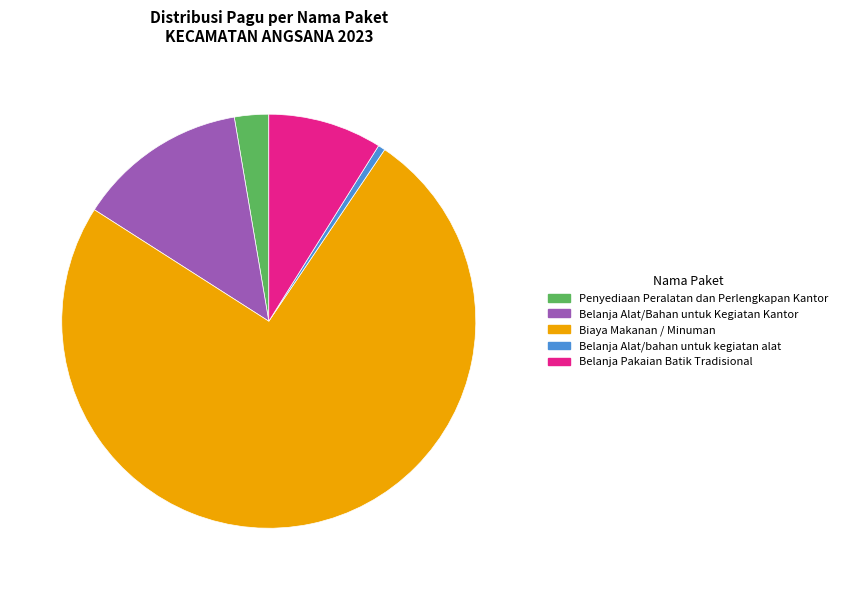

Rank the categories by value from highest to lowest.

Biaya Makanan / Minuman, Belanja Alat/Bahan untuk Kegiatan Kantor, Belanja Pakaian Batik Tradisional, Penyediaan Peralatan dan Perlengkapan Kantor, Belanja Alat/bahan untuk kegiatan alat